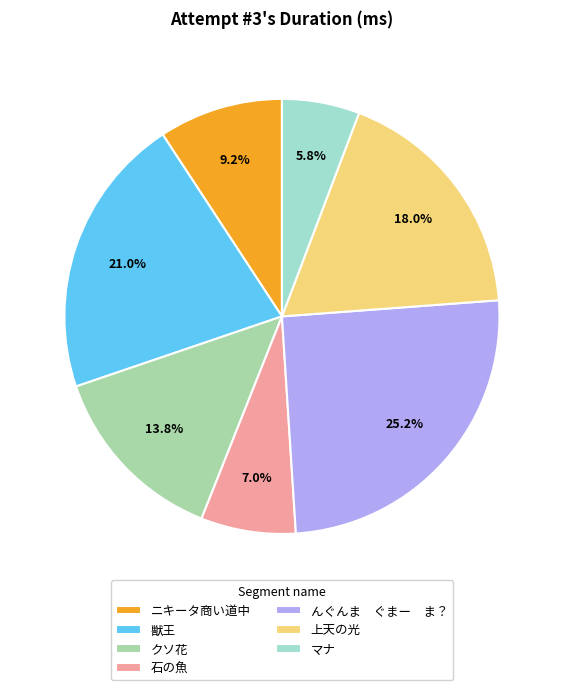

To the nearest percent, what is the combined percentage of クソ花 and 石の魚?

21%